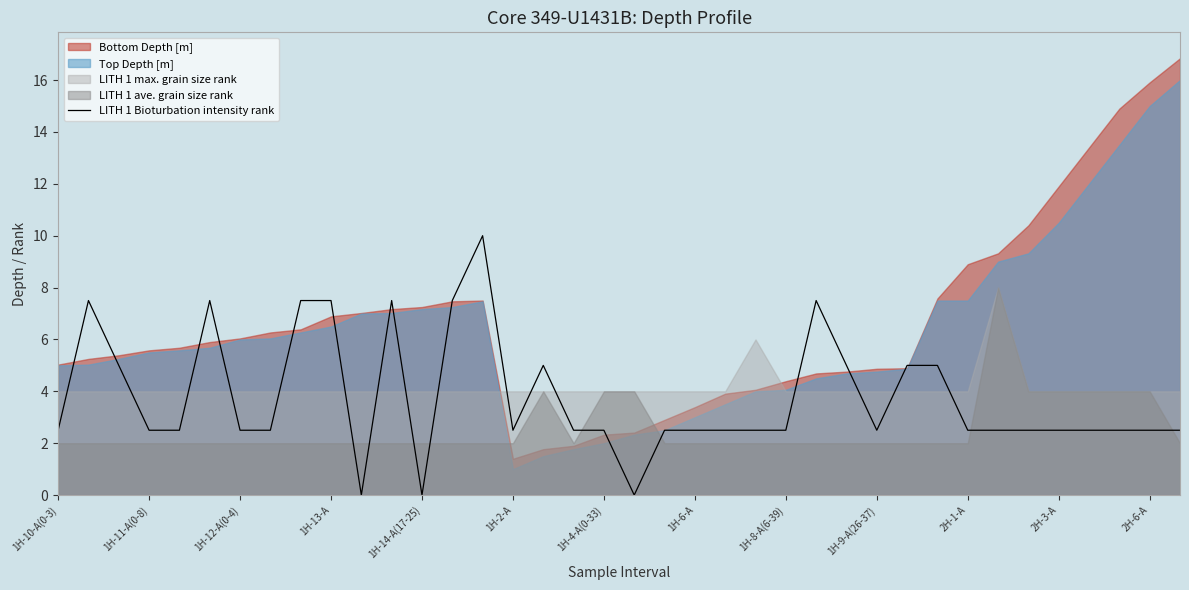

How many categories are shown in the chart?

38